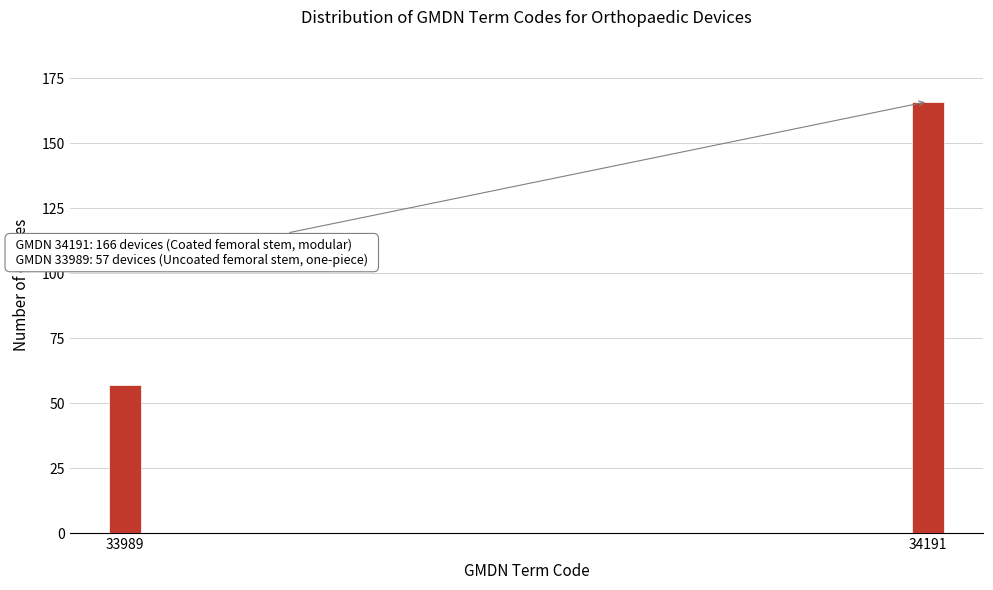

Reading left to right, transcribe all the data shown in this chart.

33989=57	34191=166